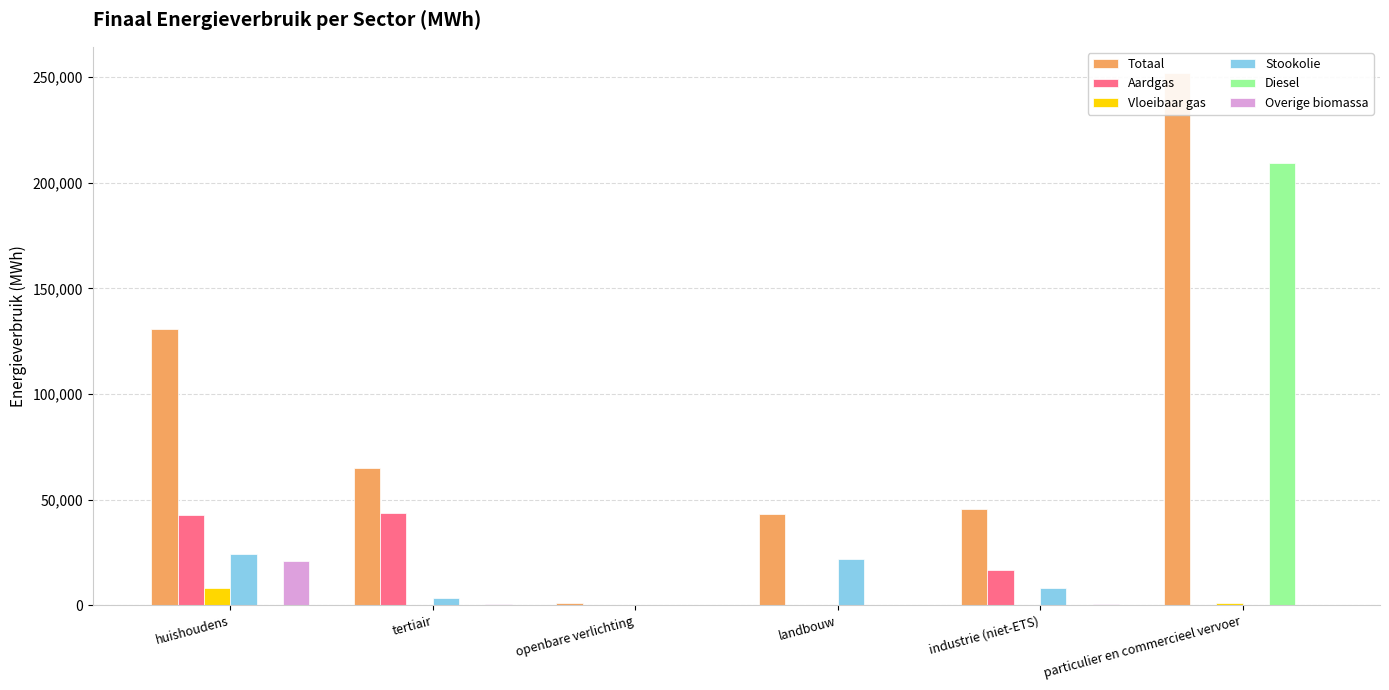

Where does the Vloeibaar gas series first go above 269?

huishoudens